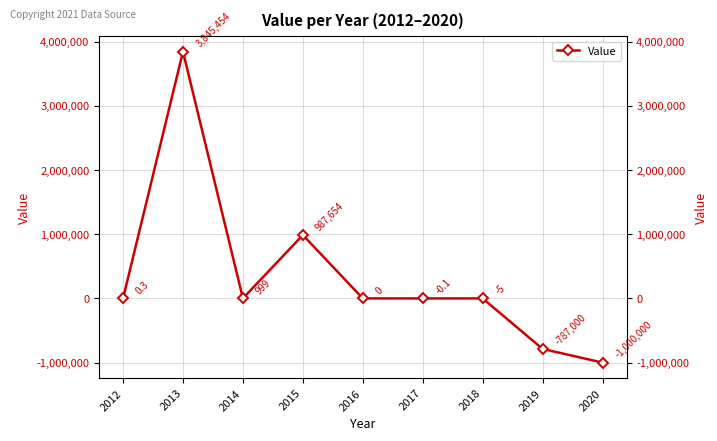

Reading left to right, what are all the values shown in this chart?

0.3	3845454.0	999.0	987654.0	0.0	-0.1	-5.0	-787000.0	-1000000.0